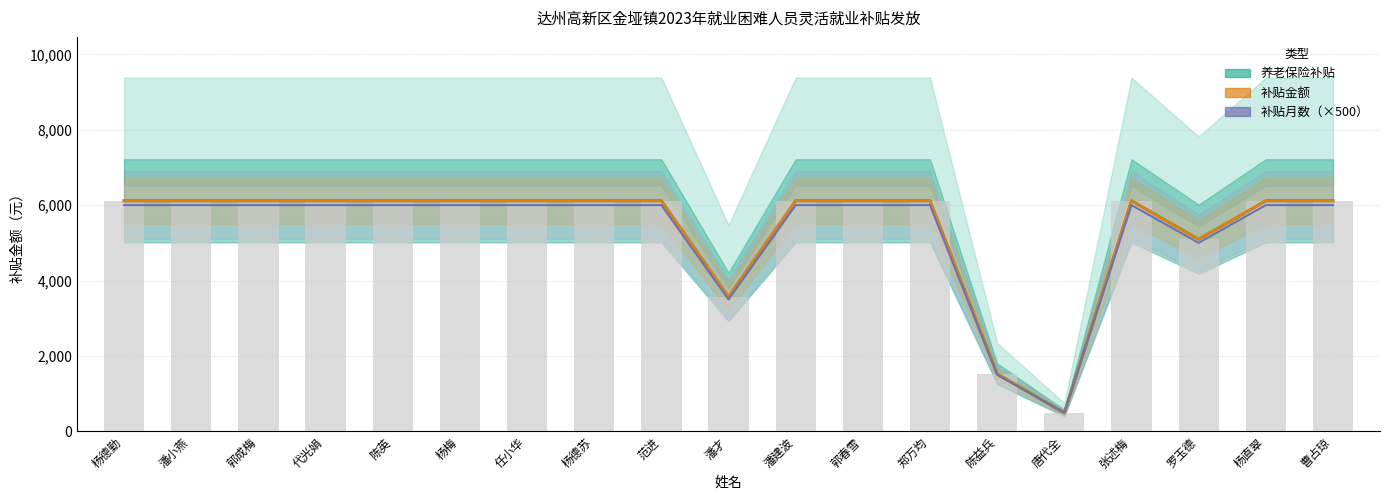

Rank the series at 唐代全 from highest to lowest value.

补贴月数（×500）, 养老保险补贴, 补贴金额